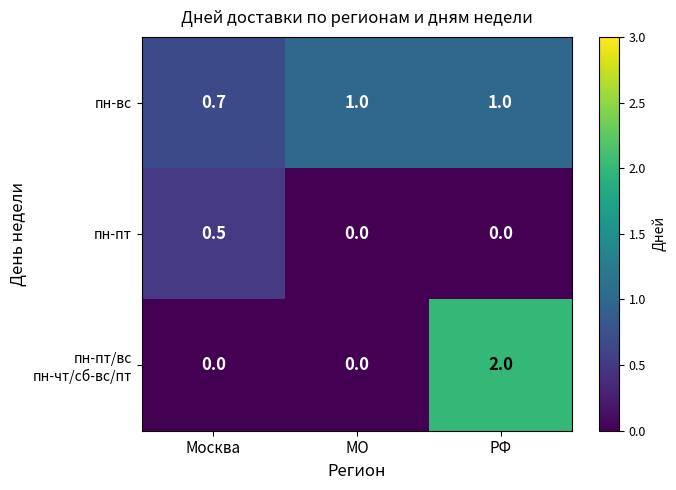

What is the sum of all пн-пт values?

0.5